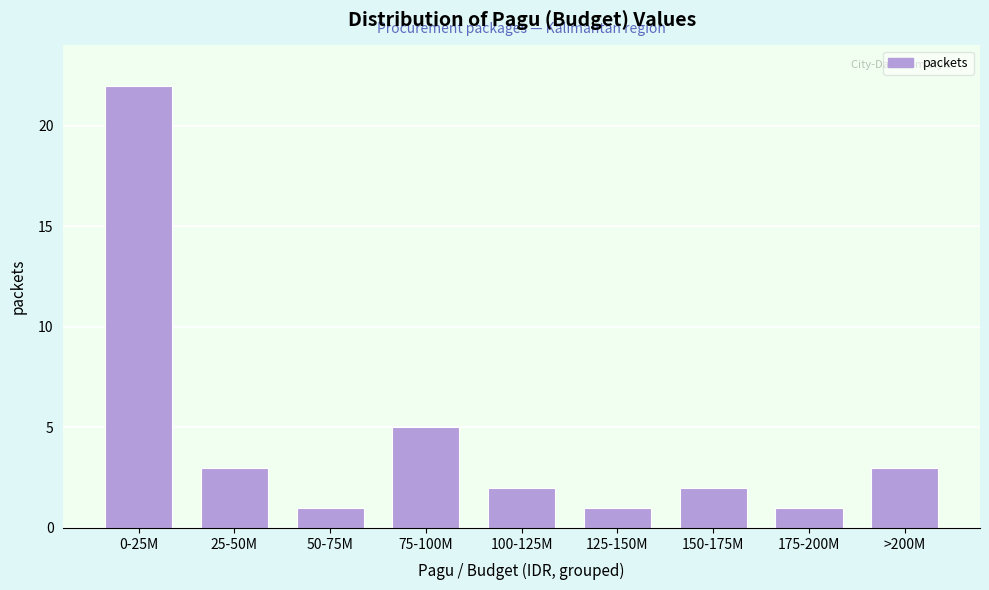

Reading right to left, extract all data points from this chart.

3	1	2	1	2	5	1	3	22